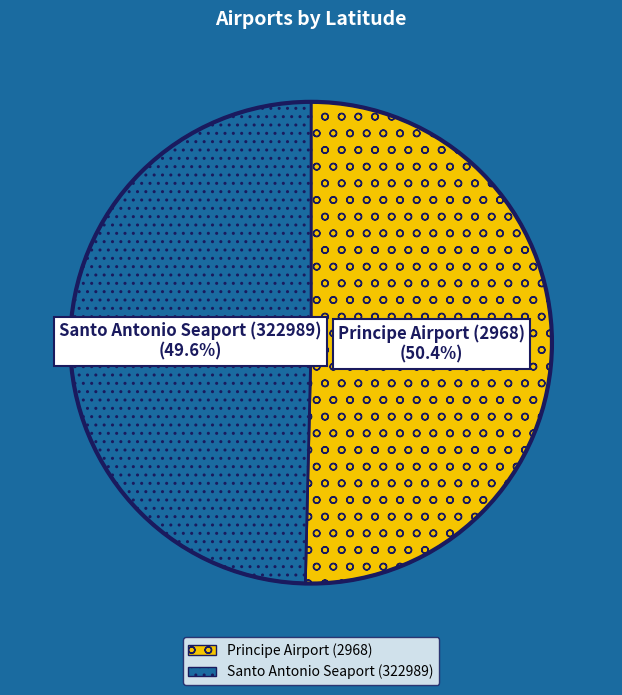

What portion of the pie excludes Principe Airport (2968)?

49.6%